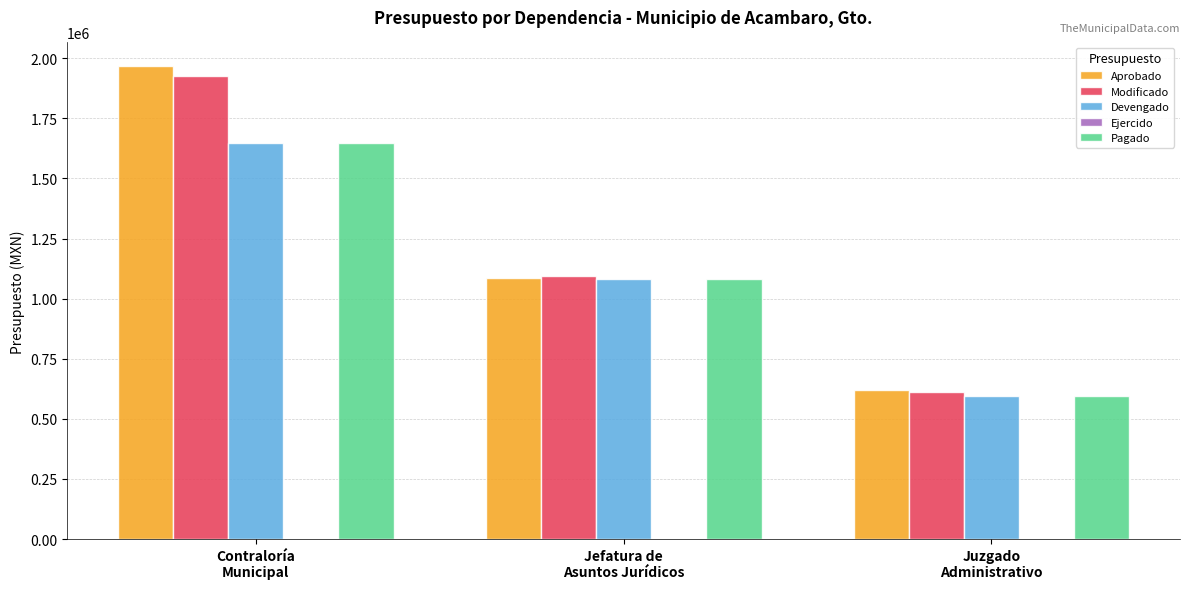

True or false: Pagado has a value of 1083111.7 at Jefatura de
Asuntos Jurídicos.

True